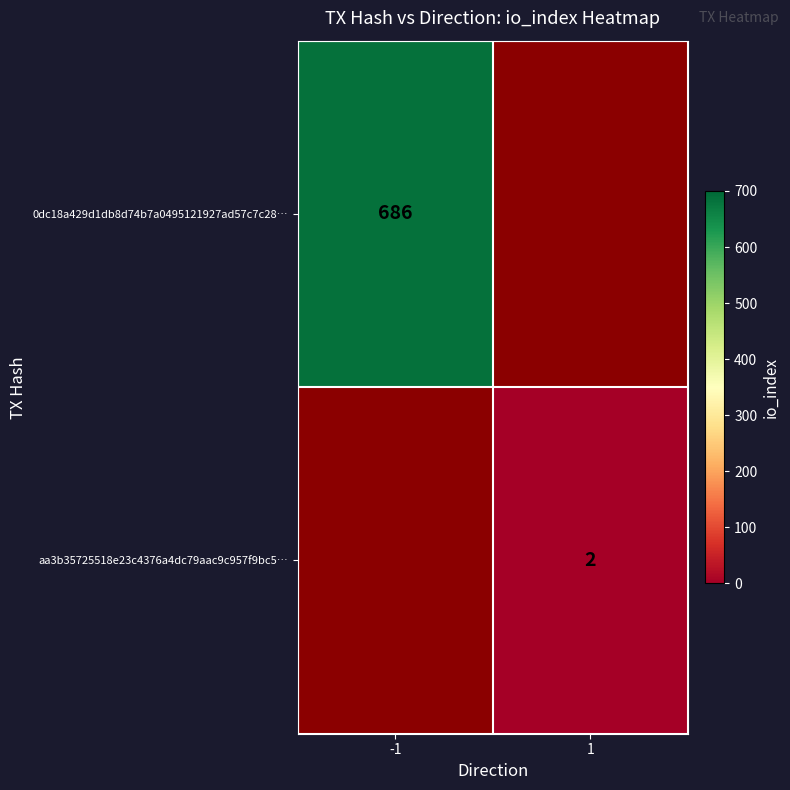

Is it true that 0dc18a429d1db8d74b7a0495121927ad57c7c28… equals 686 at -1?

True